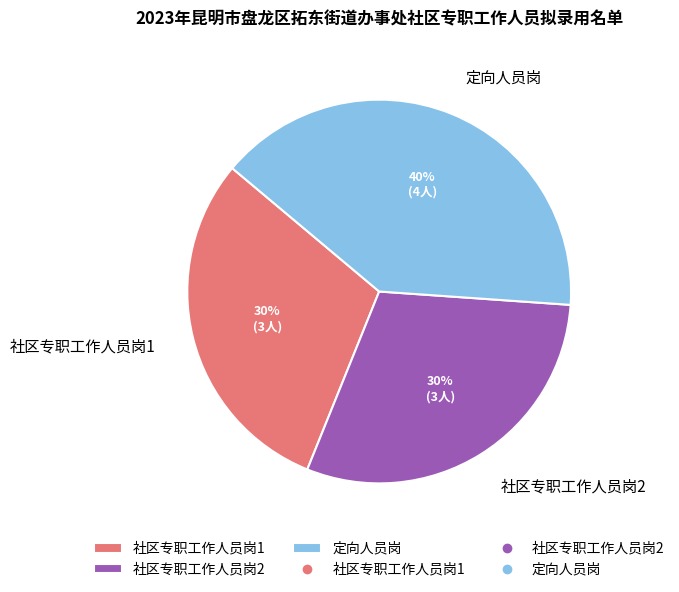

How many segments does this pie chart have?

3